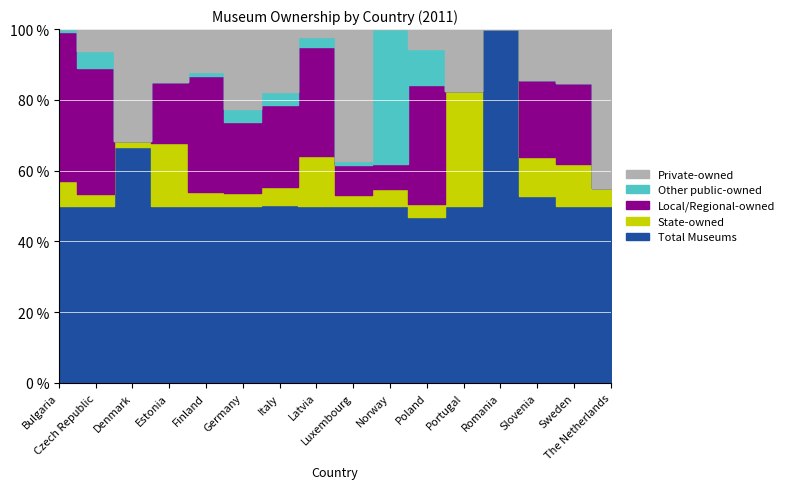

Reading left to right, extract all data points from this chart.

Total Museums: Bulgaria=197	Czech Republic=477	Denmark=281	Estonia=248	Finland=325	Germany=6304	Italy=4588	Latvia=141	Luxembourg=47	Norway=134	Poland=777	Portugal=630	Romania=709	Slovenia=168	Sweden=164	The Netherlands=788
State-owned: Bulgaria=28	Czech Republic=31	Denmark=7	Estonia=88	Finland=26	Germany=476	Italy=454	Latvia=40	Luxembourg=3	Norway=13	Poland=61	Portugal=410	Romania=0	Slovenia=36	Sweden=39	The Netherlands=79
Local/Regional-owned: Bulgaria=166	Czech Republic=342	Denmark=0	Estonia=86	Finland=212	Germany=2528	Italy=2120	Latvia=87	Luxembourg=8	Norway=19	Poland=558	Portugal=0	Romania=0	Slovenia=69	Sweden=75	The Netherlands=0
Other public-owned: Bulgaria=3	Czech Republic=46	Denmark=0	Estonia=0	Finland=8	Germany=434	Italy=351	Latvia=8	Luxembourg=1	Norway=102	Poland=168	Portugal=0	Romania=0	Slovenia=0	Sweden=0	The Netherlands=0
Private-owned: Bulgaria=0	Czech Republic=58	Denmark=134	Estonia=74	Finland=79	Germany=2866	Italy=1618	Latvia=6	Luxembourg=35	Norway=0	Poland=95	Portugal=220	Romania=0	Slovenia=46	Sweden=50	The Netherlands=709